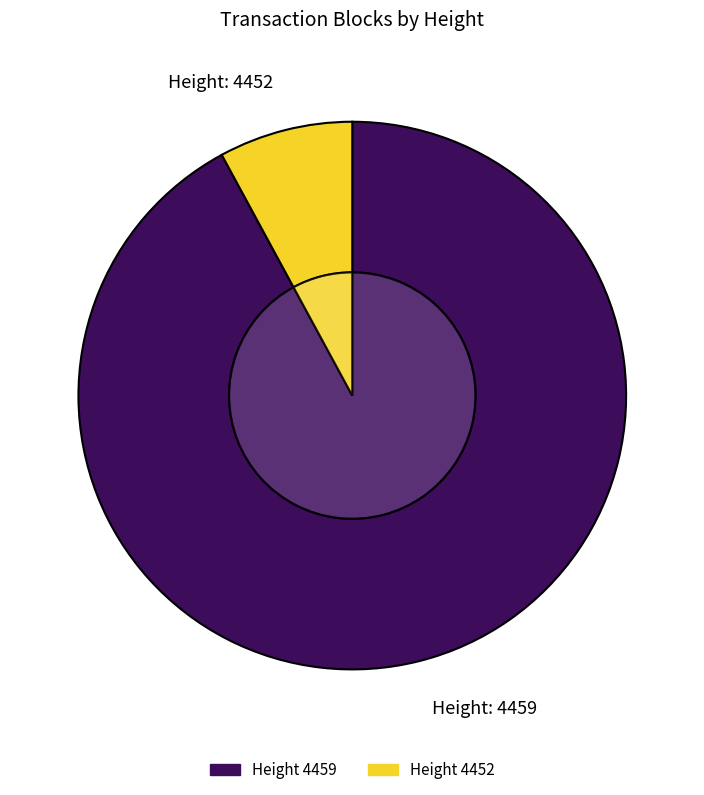

What is the change in value from 4459 to 4452?

-15083495248553930752